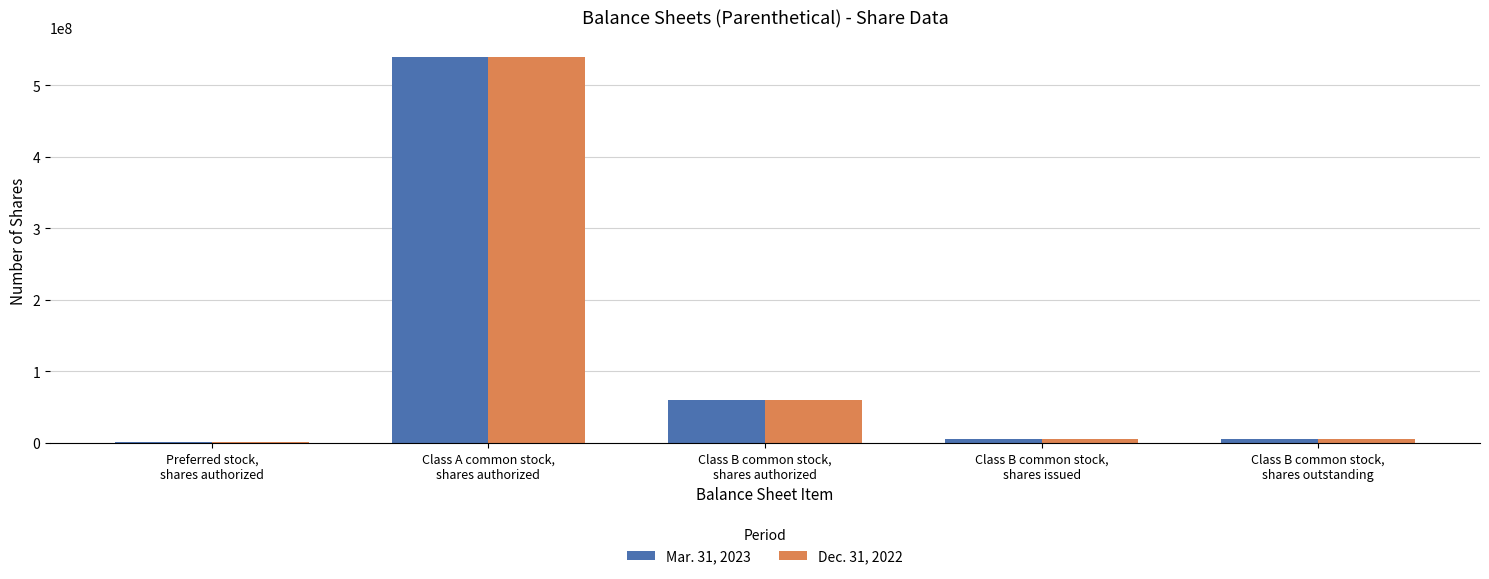

How many distinct data groups are displayed?

2